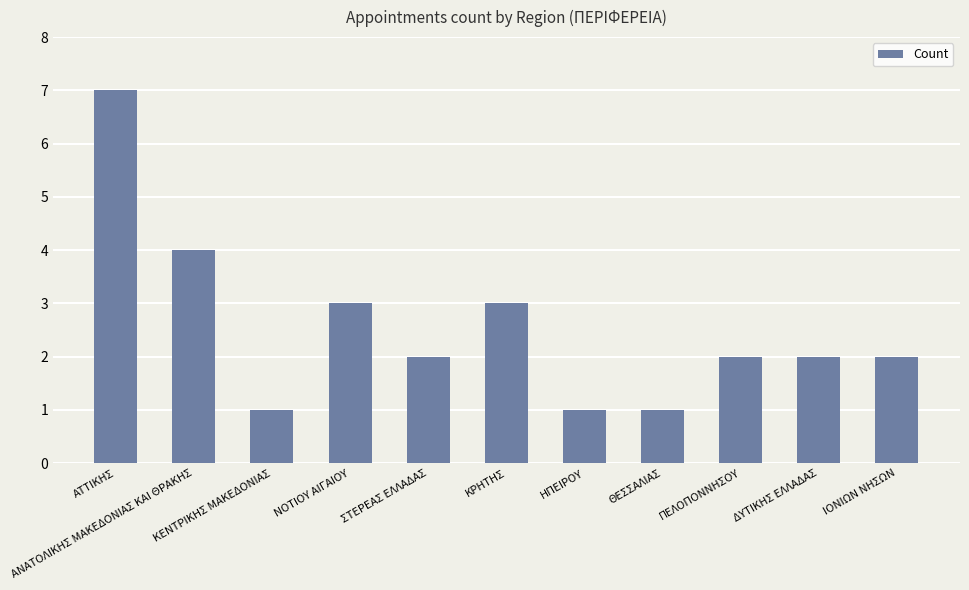

What is the maximum value shown in the chart?

7